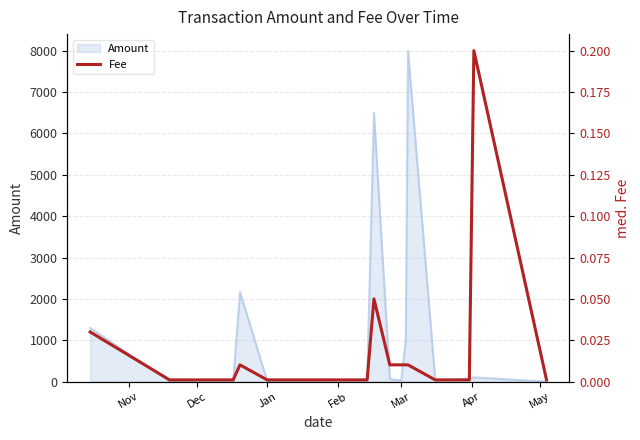

How many categories are shown in the chart?

18